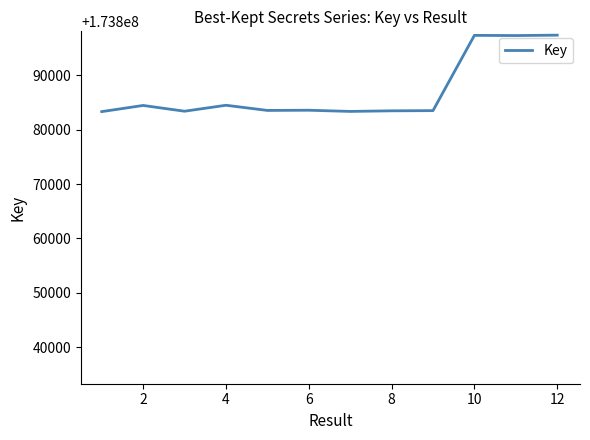

What is the greatest value displayed?

173897364